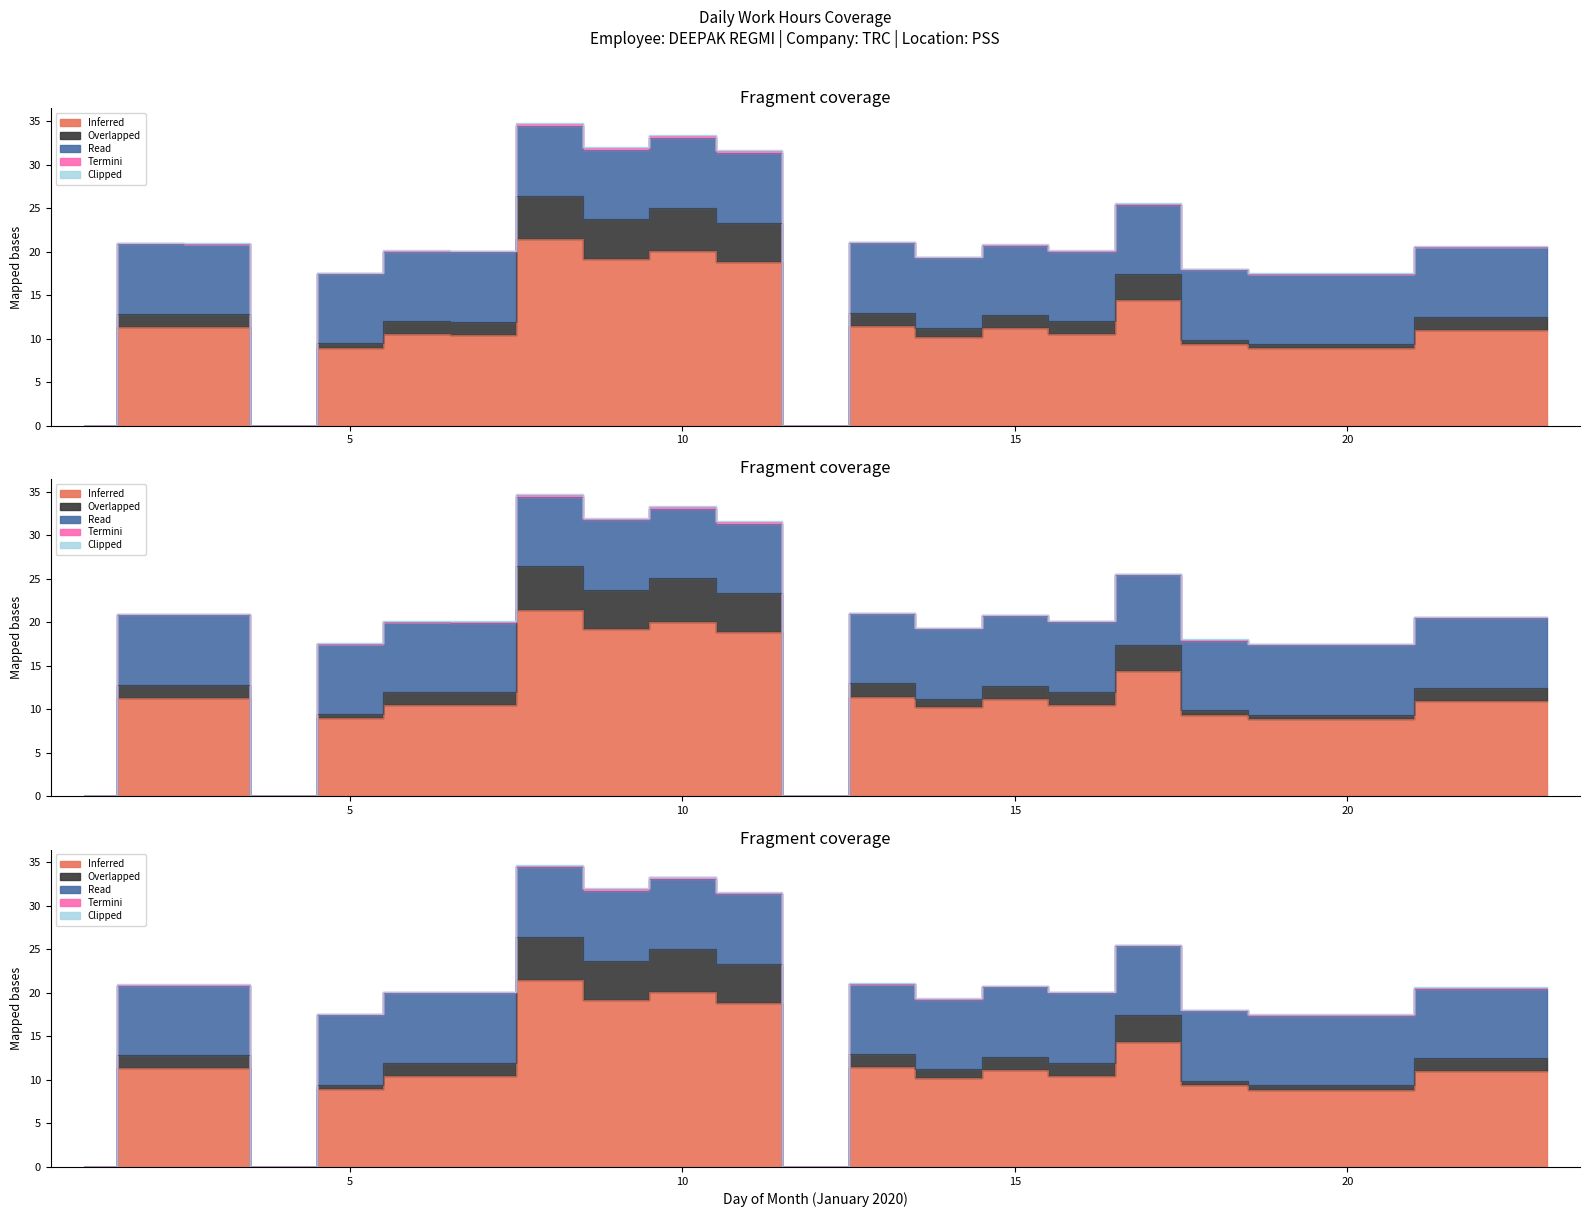

Does the chart have visible grid lines?

No